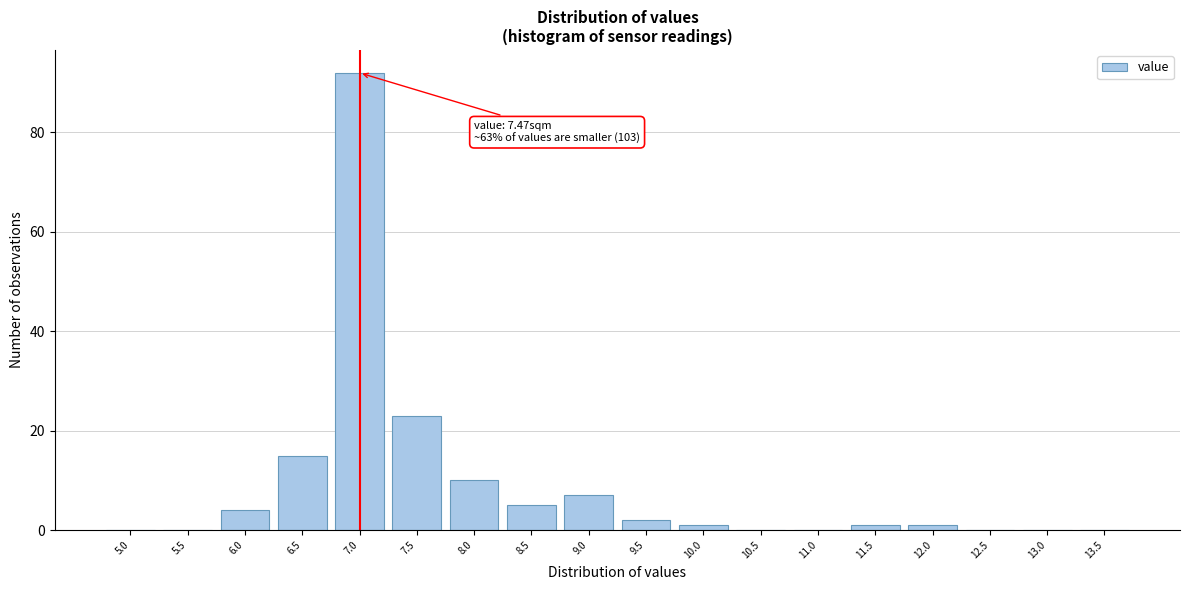

Reading right to left, list all the values displayed in this chart.

13.5=0	13.0=0	12.5=0	12.0=1	11.5=1	11.0=0	10.5=0	10.0=1	9.5=2	9.0=7	8.5=5	8.0=10	7.5=23	7.0=92	6.5=15	6.0=4	5.5=0	5.0=0